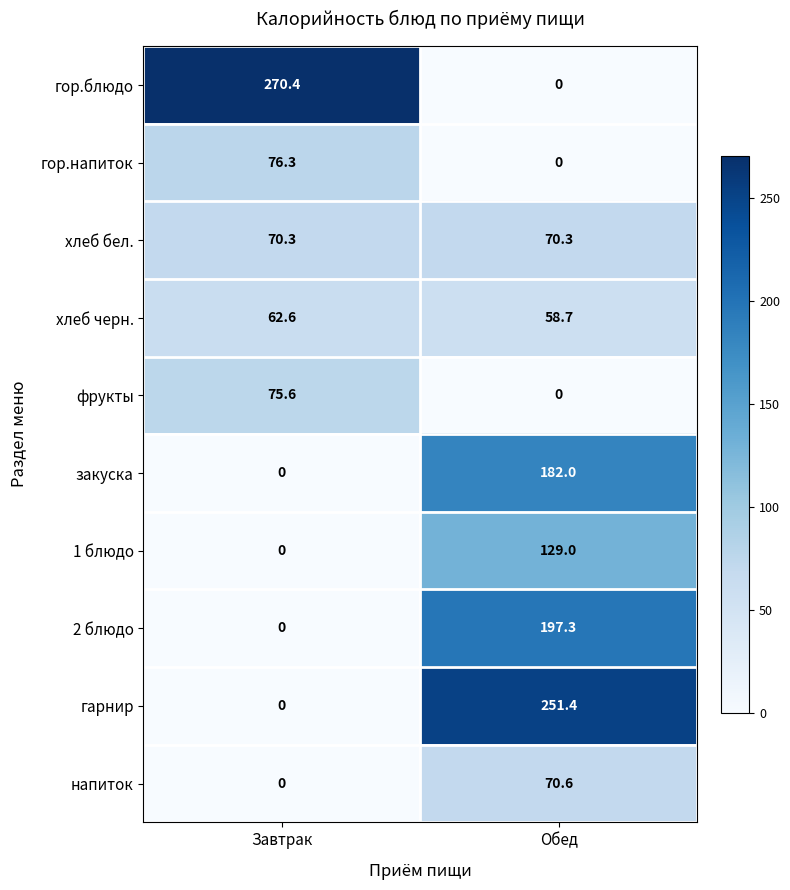

What is the sum of all фрукты values?

75.6